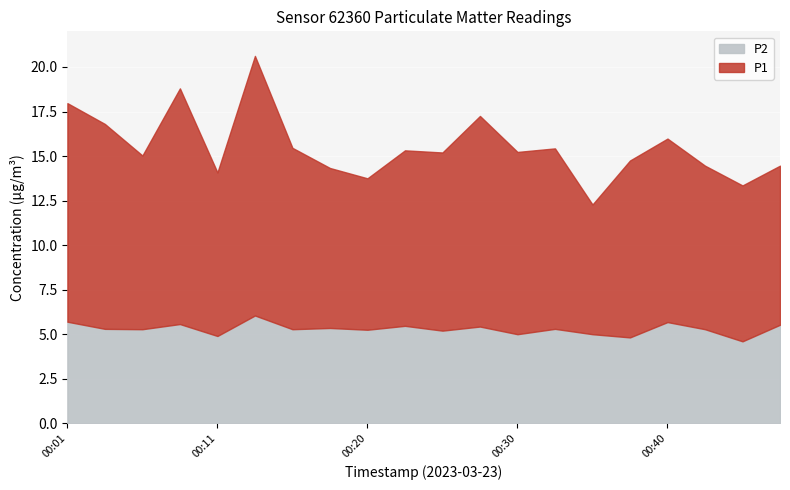

True or false: P1 and P2 intersect in this chart.

False